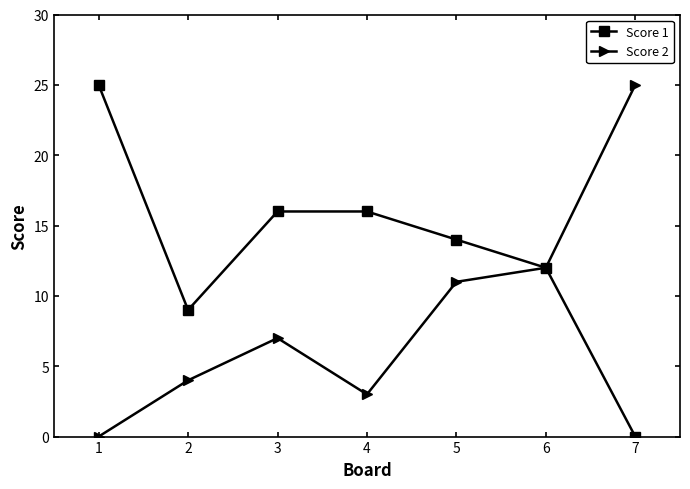

Which series has the largest total across all categories?

Score 1